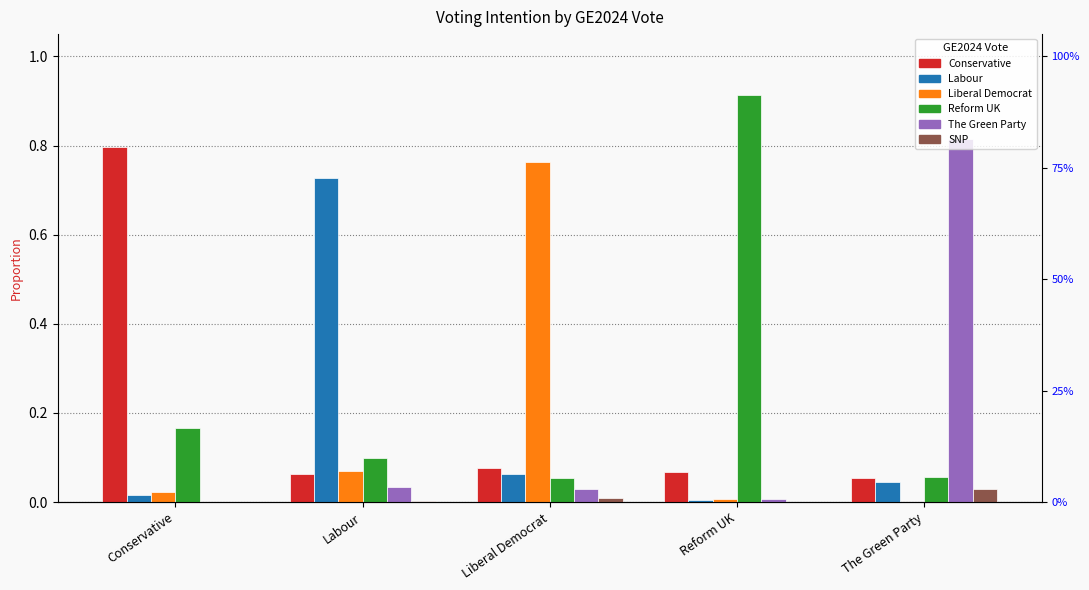

At which category is the sum across all series the highest?

Conservative